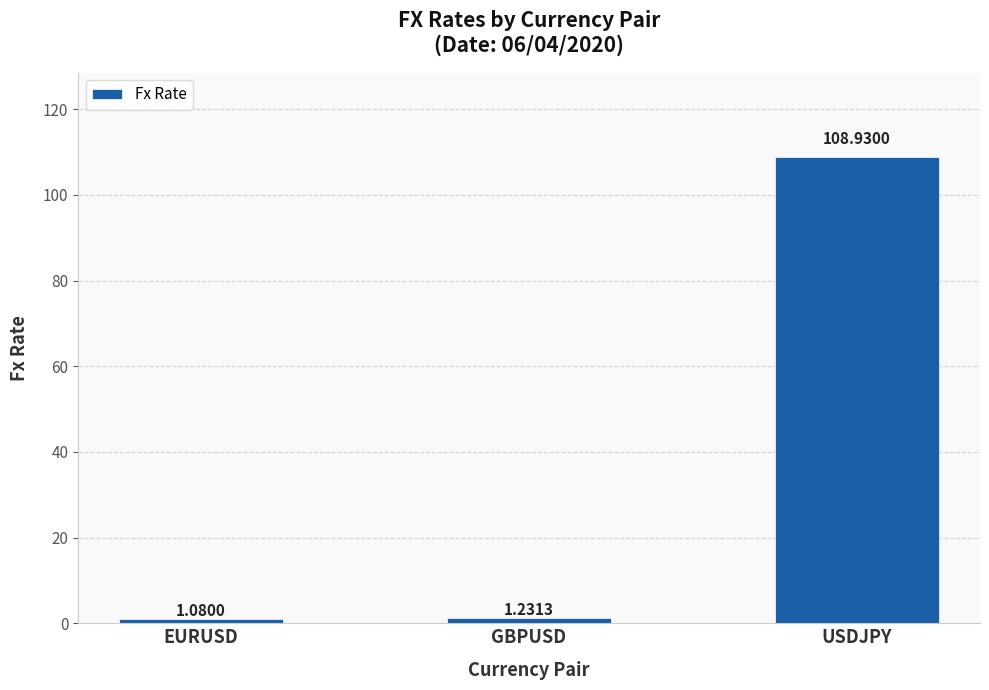

What is the average value?

37.1